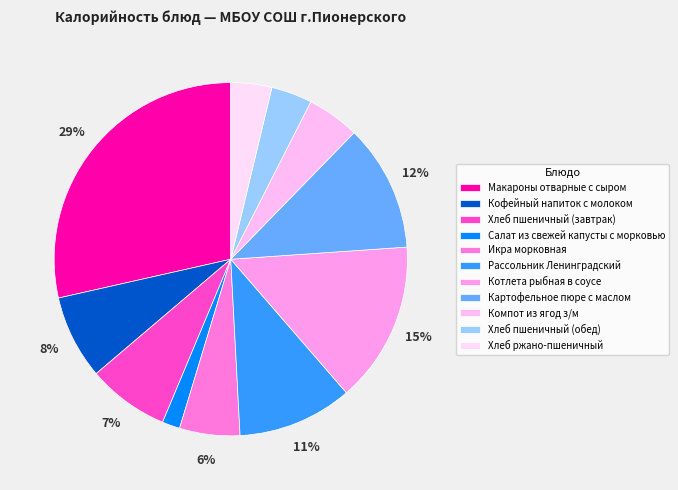

Count the number of slices in the pie.

11